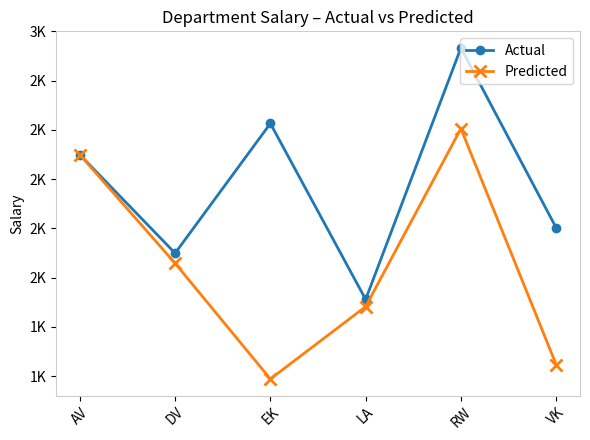

List the series in order of their peak value, lowest first.

Predicted, Actual